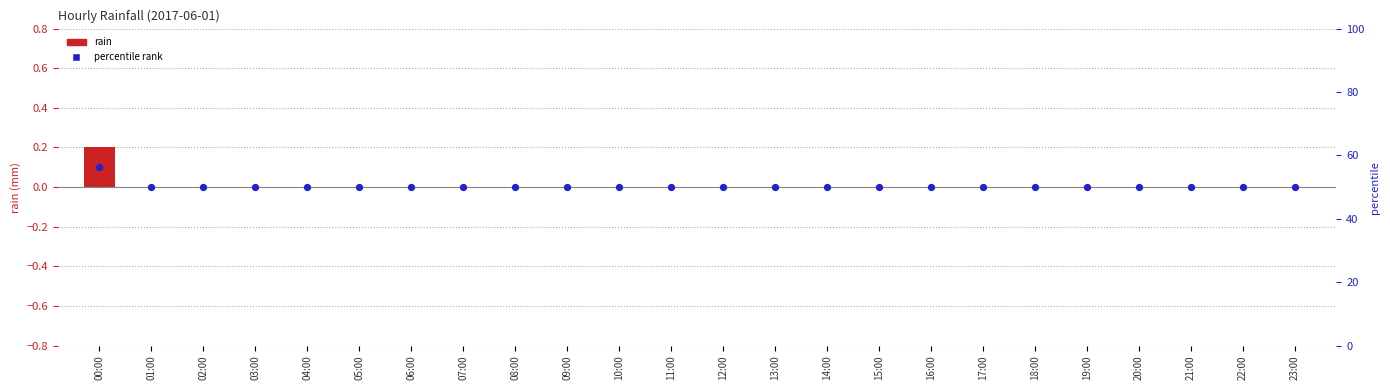

Which series has the largest Y range (max minus min)?

rain